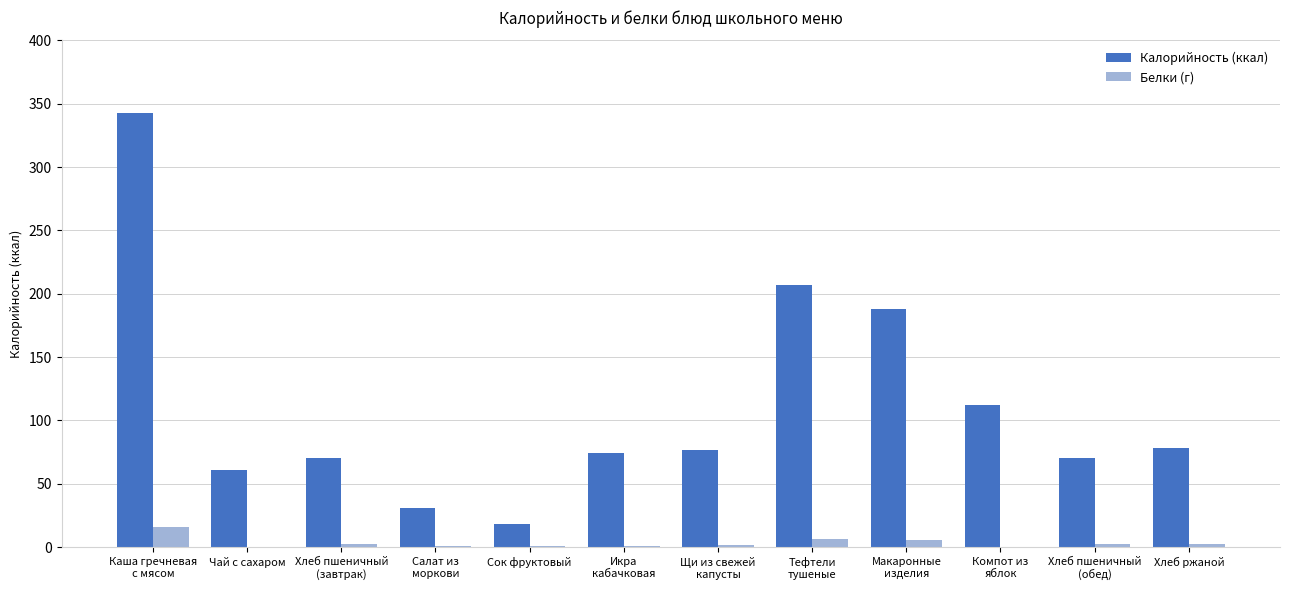

Count the number of data series in this chart.

2